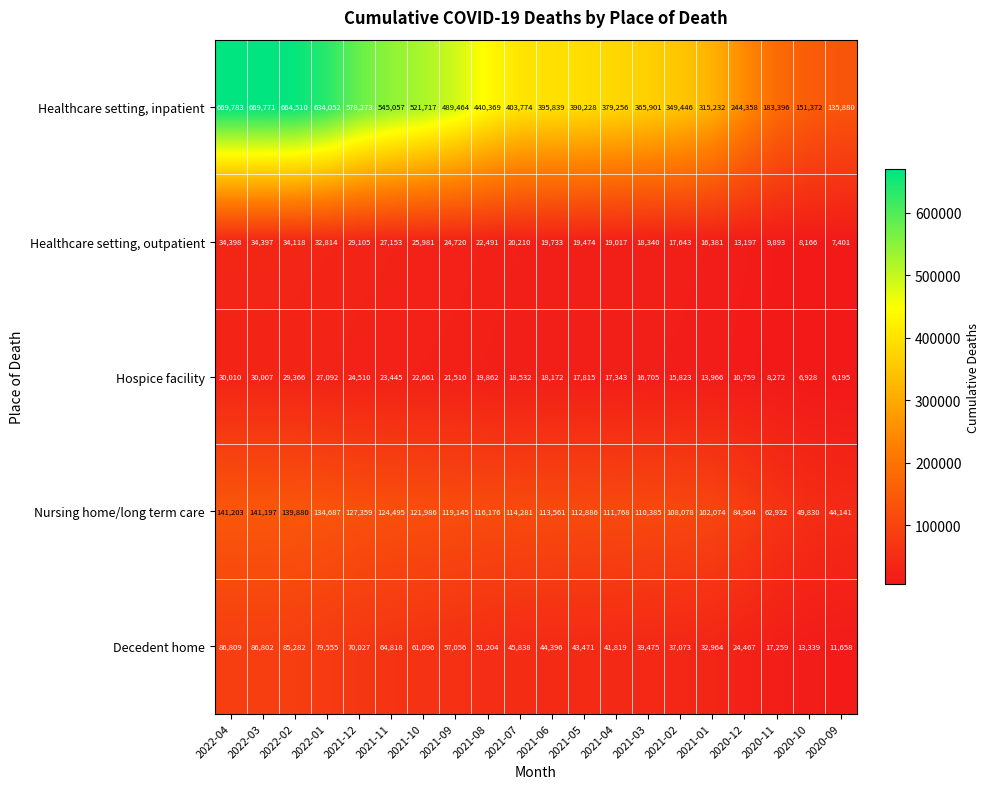

How many data points in Hospice facility are less than 18532?

10